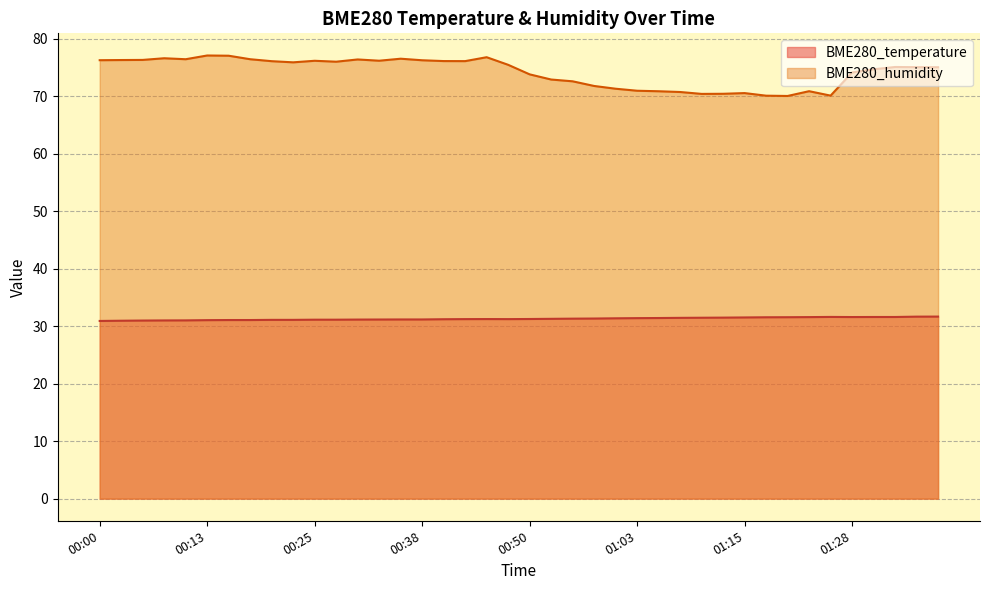

True or false: BME280_humidity and BME280_temperature intersect in this chart.

False